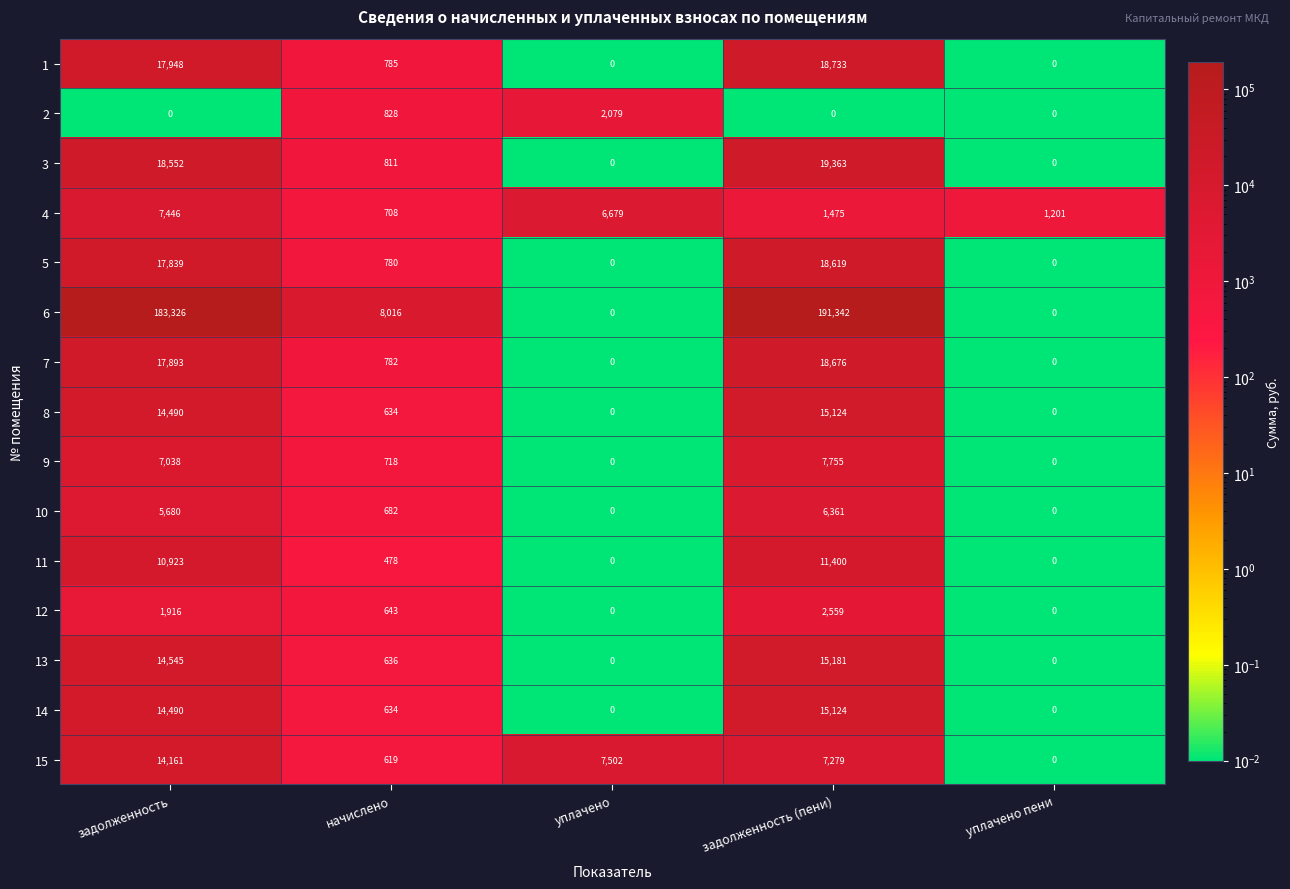

At which label is 5 closest to 9309?

начислено